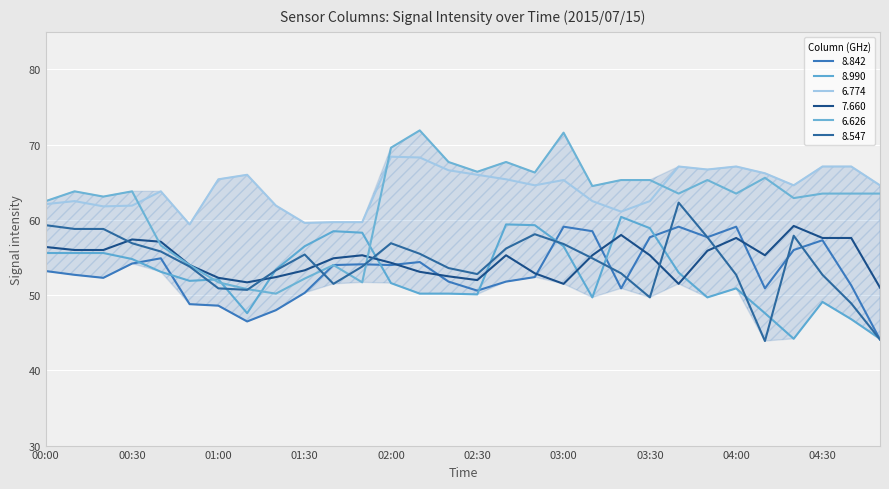

Does the chart display data point markers on the line(s)?

No